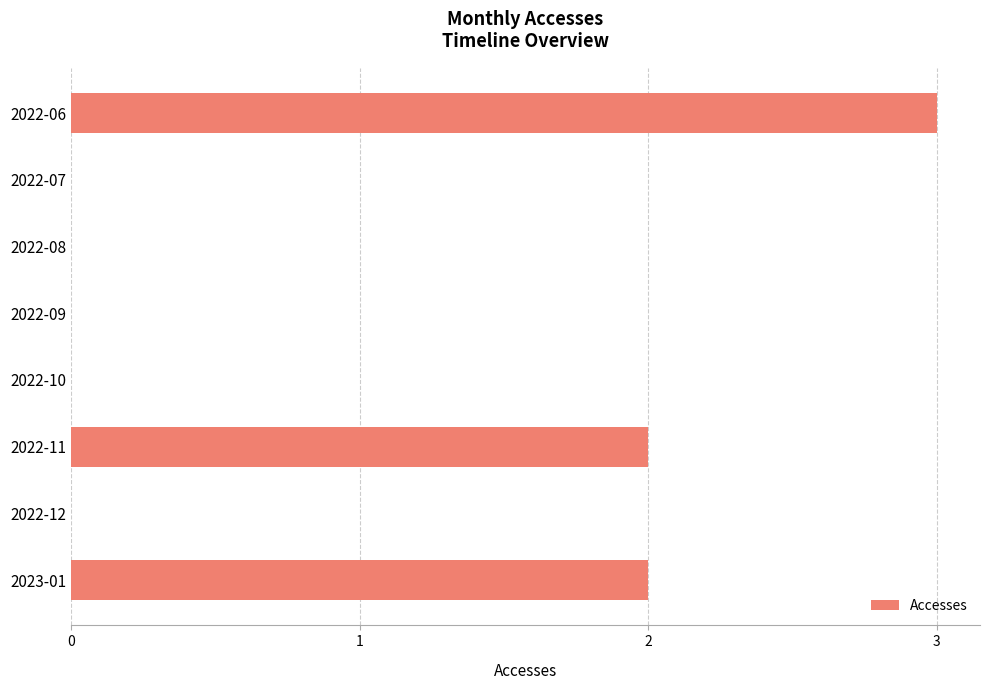

Are the bars grouped side by side (vs. stacked)?

No